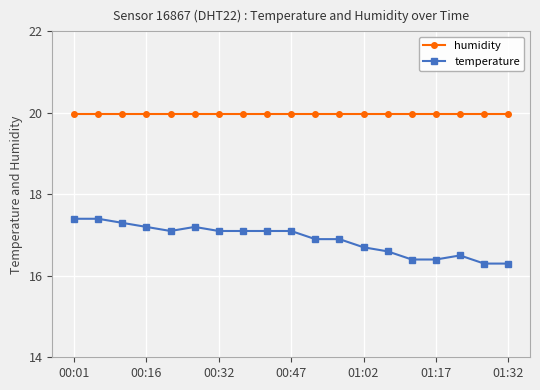

At how many categories does at least one series exceed 19?

19